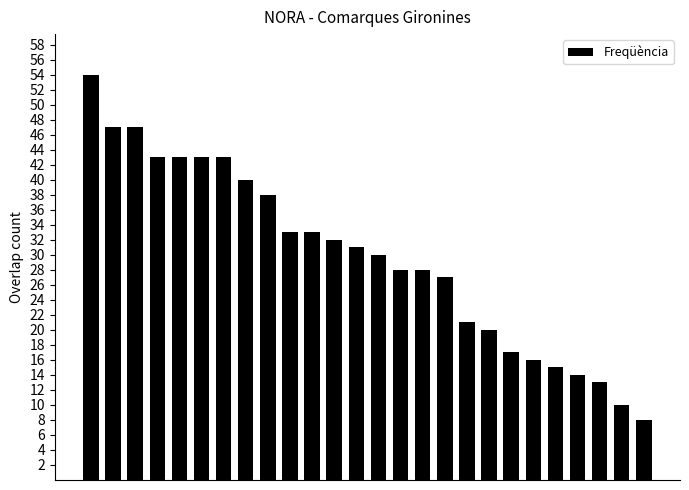

Reading left to right, what are all the values shown in this chart?

54	47	47	43	43	43	43	40	38	33	33	32	31	30	28	28	27	21	20	17	16	15	14	13	10	8